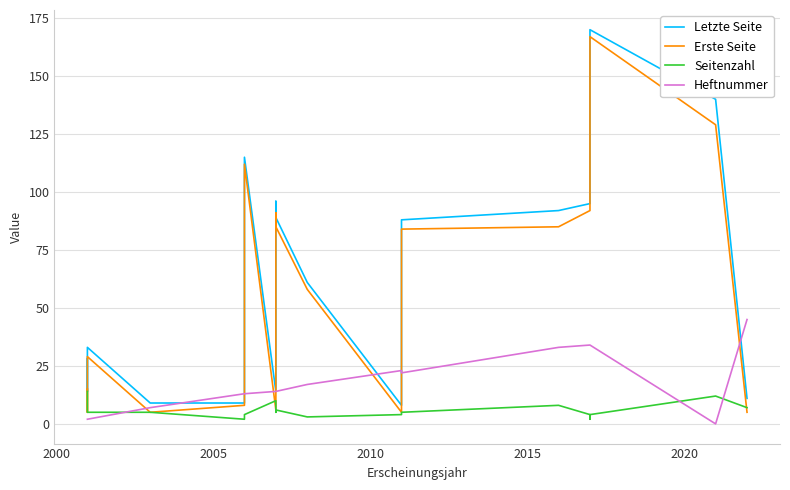

How many series are shown in this chart?

4